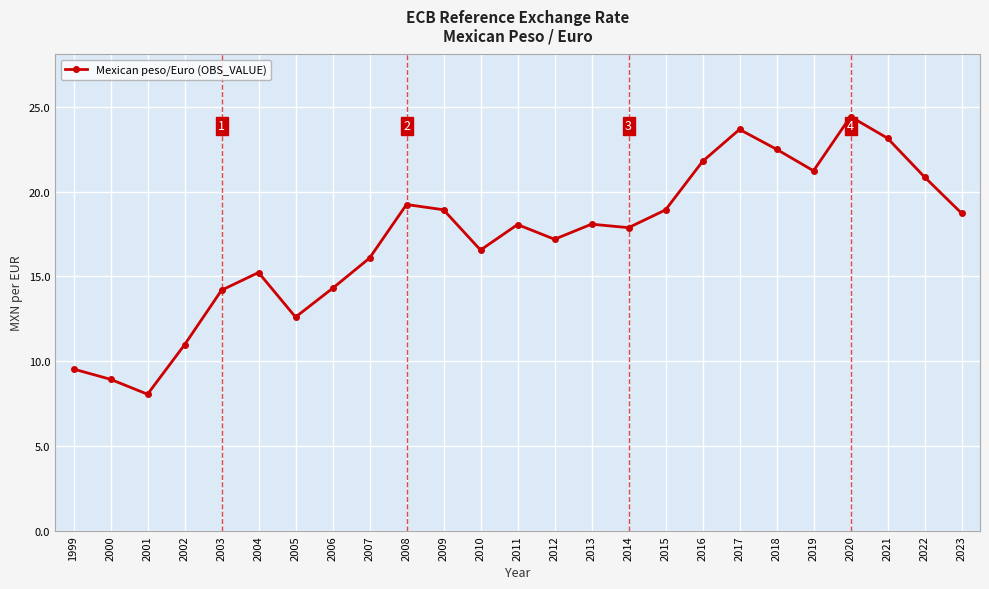

At which label is the value closest to 16?

2007